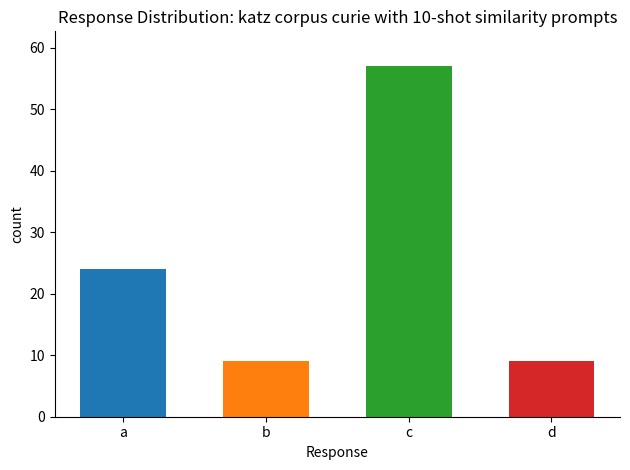

Reading left to right, list all the values displayed in this chart.

24	9	57	9